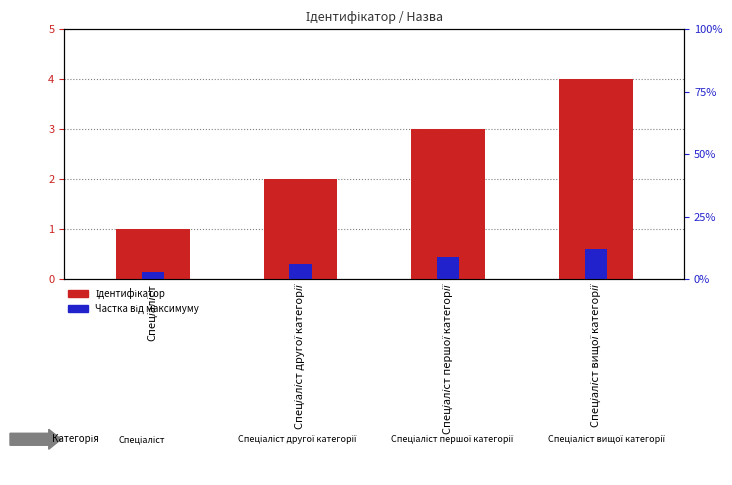

List the series in order of their peak value, lowest first.

Частка від максимуму, Ідентифікатор